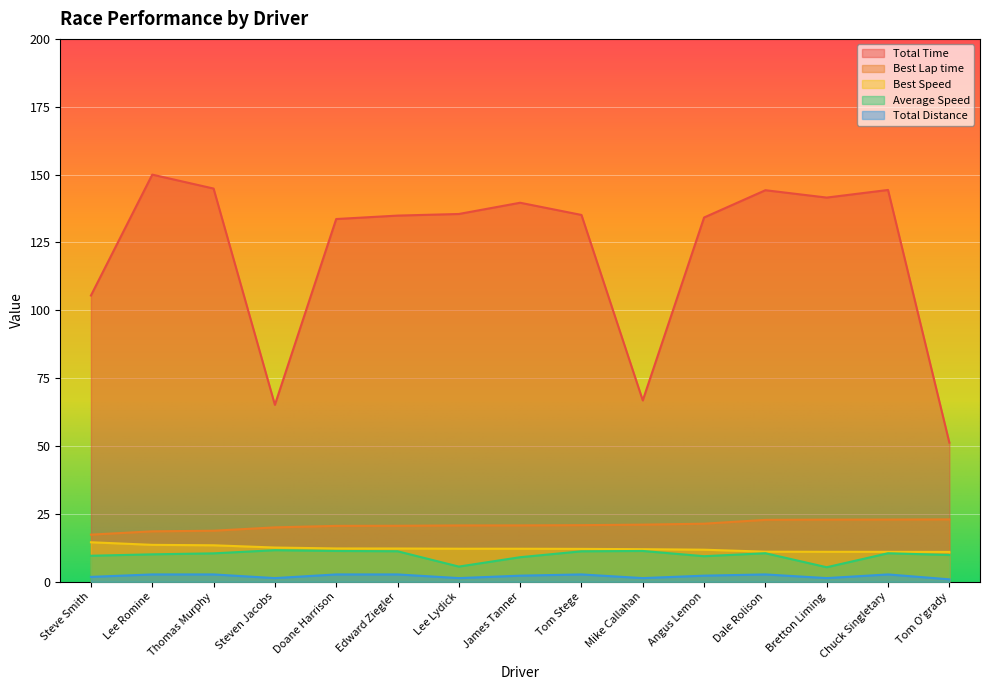

What is the value of the Best Speed point at the 6th from the left?

12.3